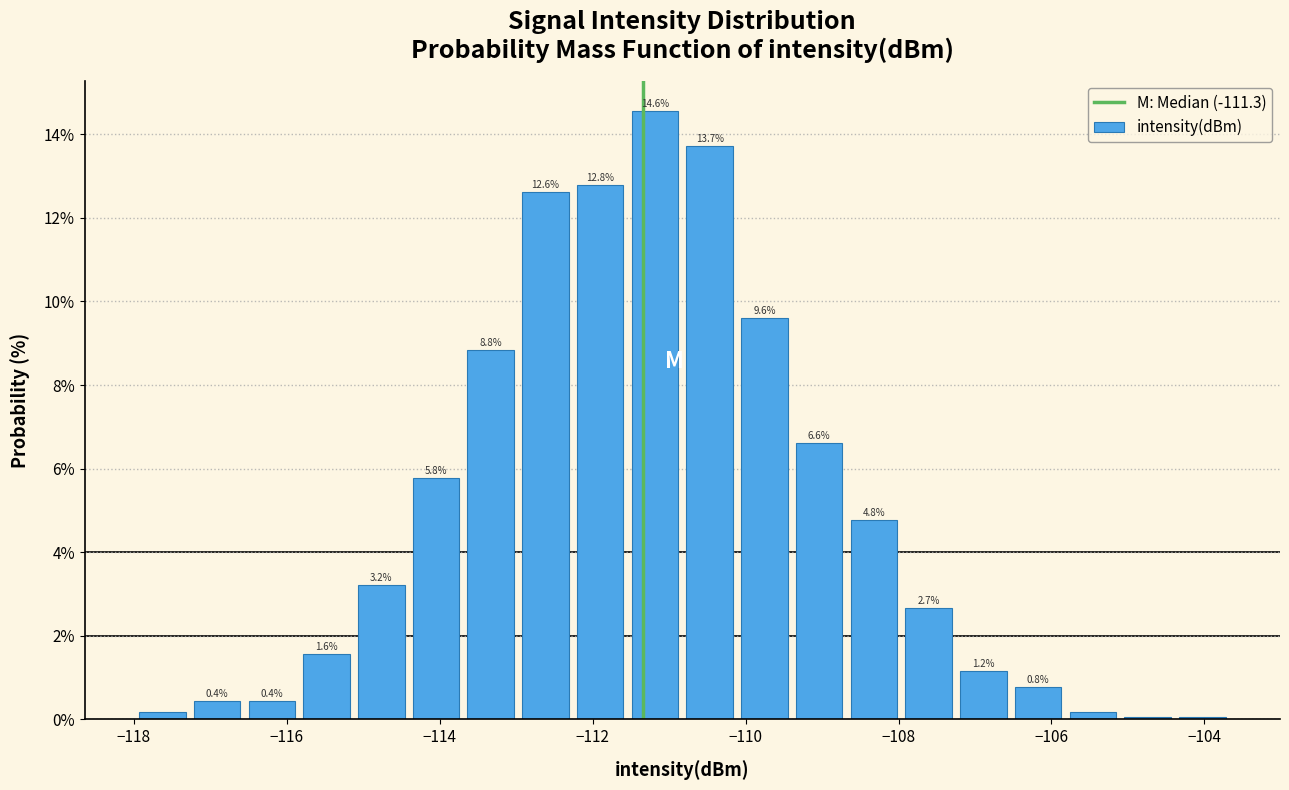

Around what value on the x-axis is the tallest bar? Give the approximate position of its centre, as read against the axis.

-111.2